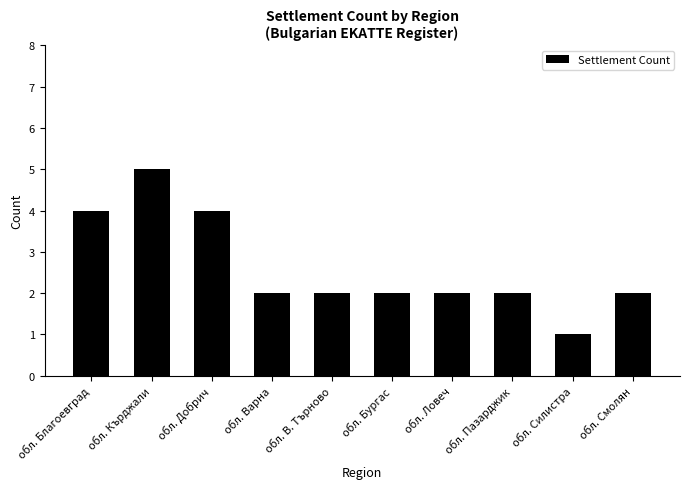

Reading left to right, extract all data points from this chart.

4	5	4	2	2	2	2	2	1	2